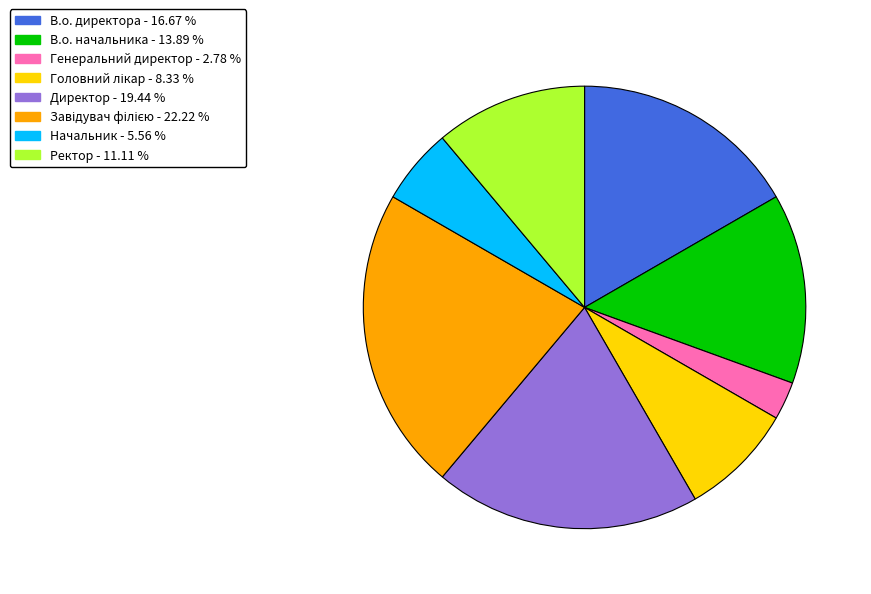

Which has a higher value, В.о. директора or Ректор?

В.о. директора